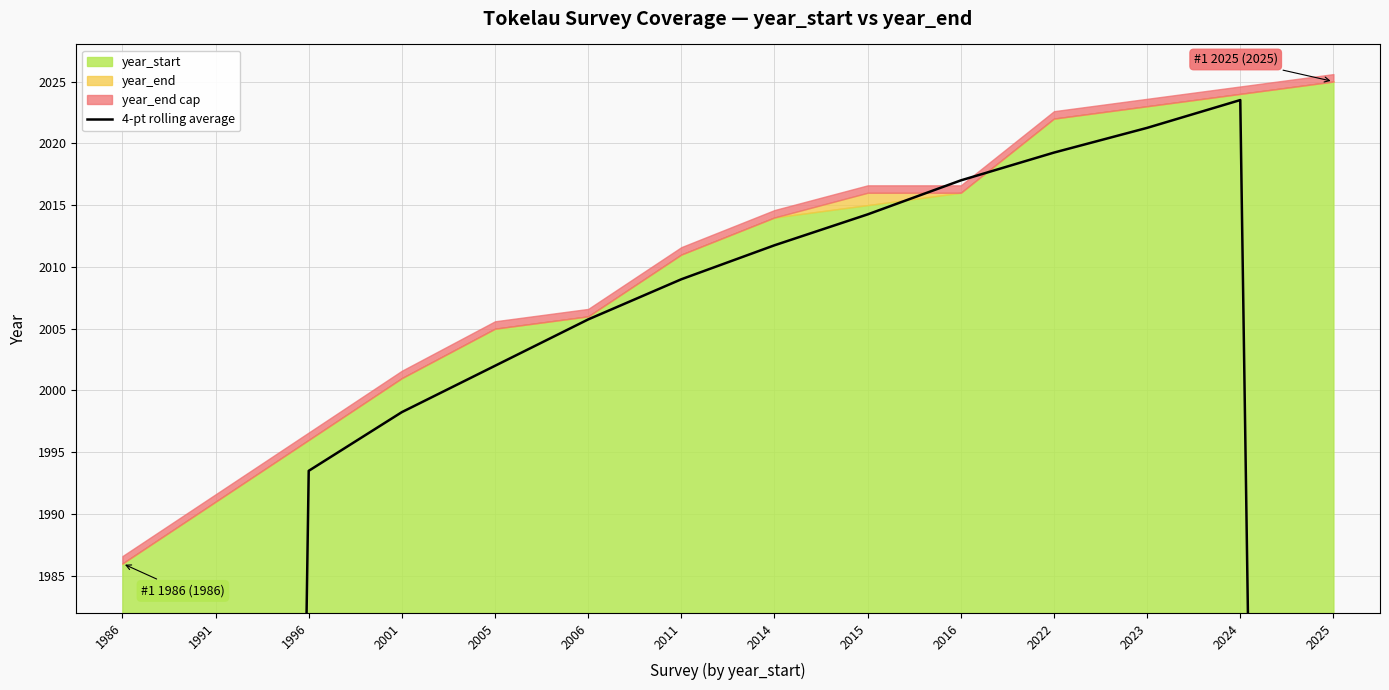

Between 2016 and 2024, which is larger?

2024